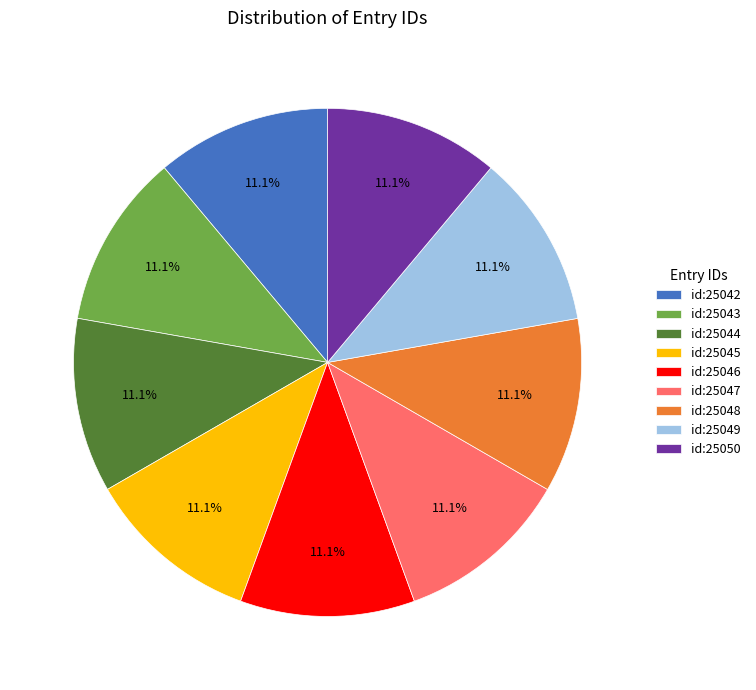

Is it true that id:25044 is 23% of the pie?

False